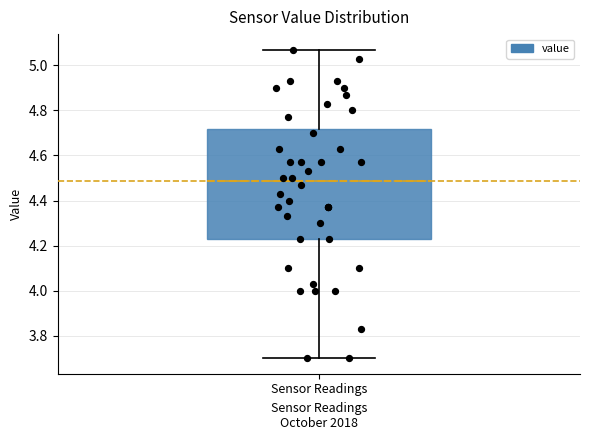

Transcribe this box plot: give where the median line is, the range the box spans, and where the two whiskers end, as read against the y-axis. The values are not printed on the chart, so give them approximately, as read against the axis.

median 4.48, box 4.24 to 4.72, whiskers 3.70 to 5.08